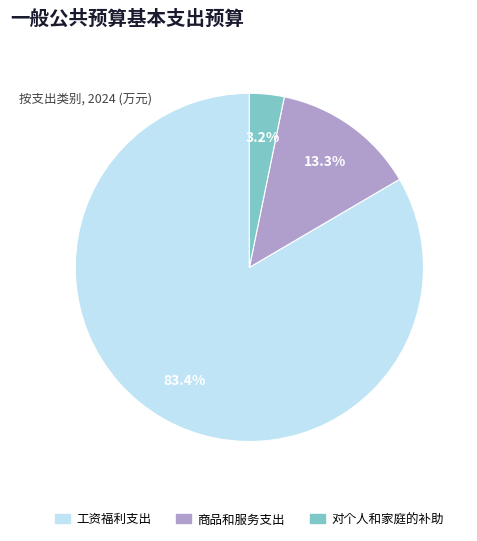

How much of the chart is everything except 对个人和家庭的补助?

96.8%